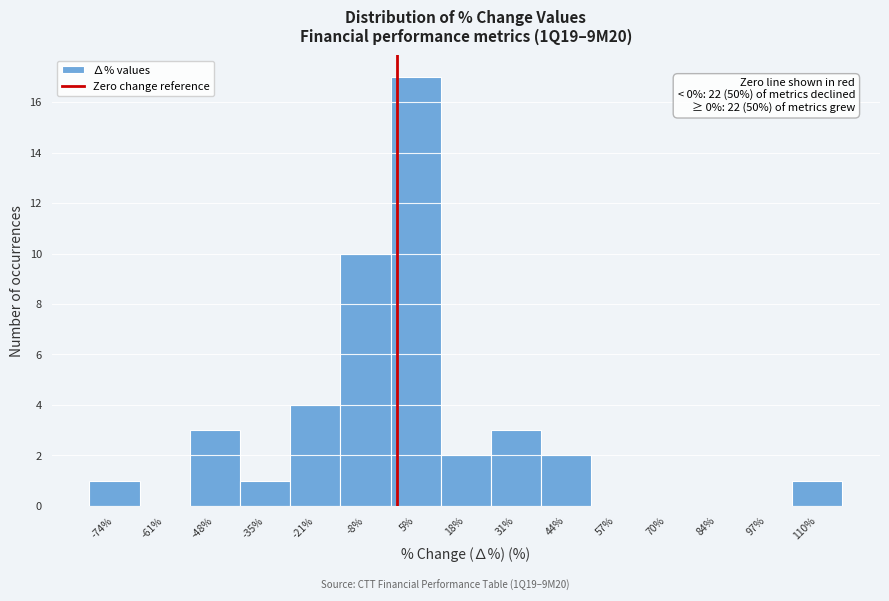

Which range on the x-axis has the tallest bar?

-2 to 12